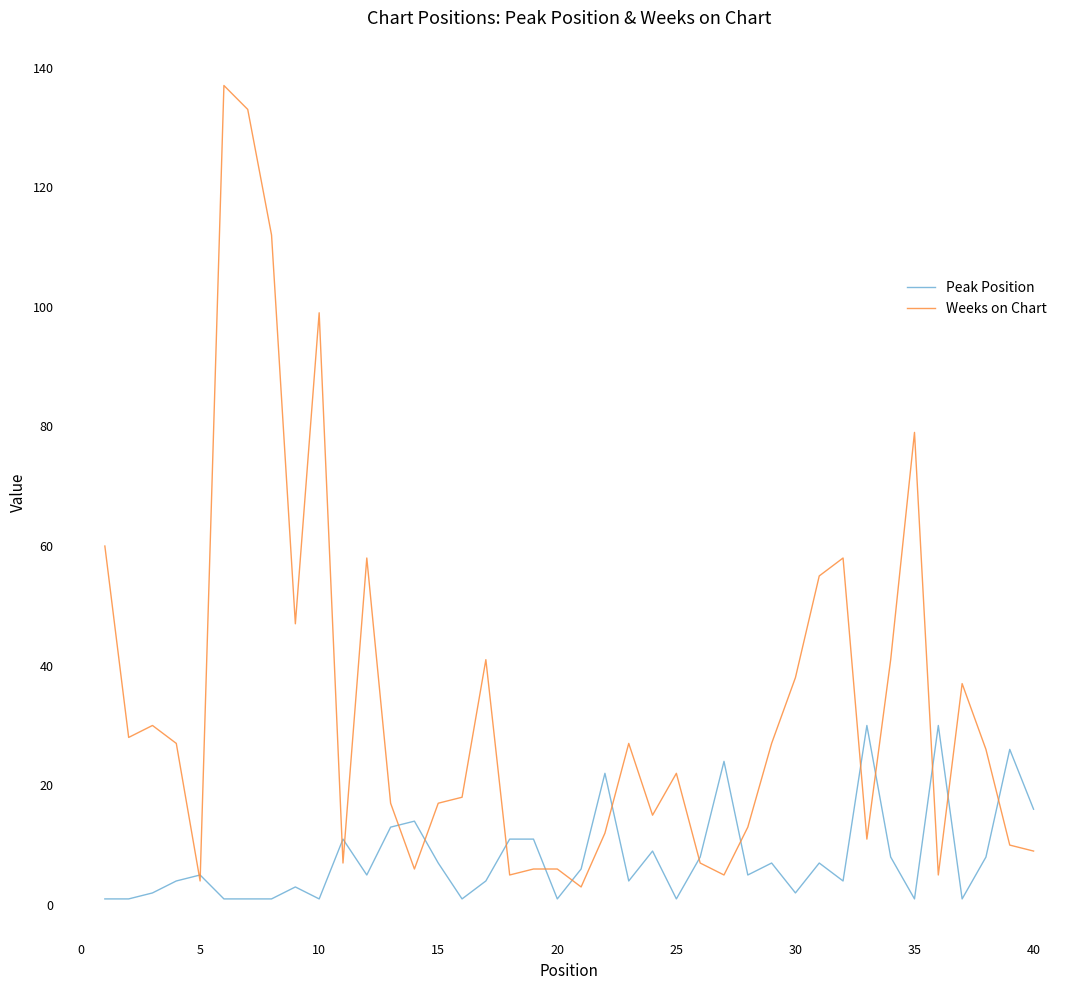

Which series has the largest total across all categories?

Weeks on Chart